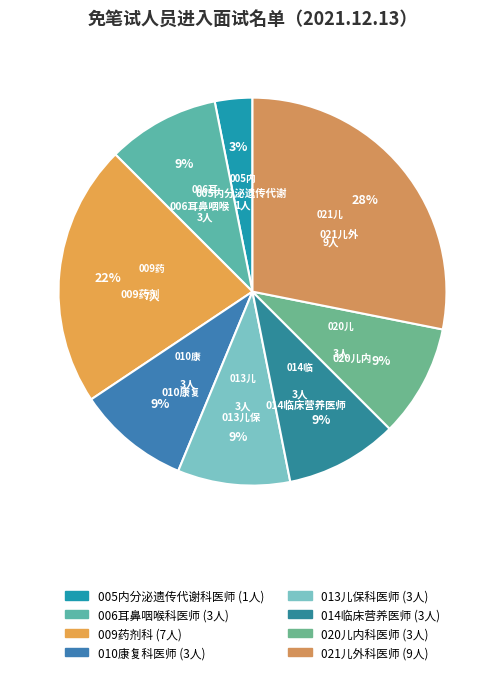

True or false: 013儿保科医师 accounts for 9% of the total.

True